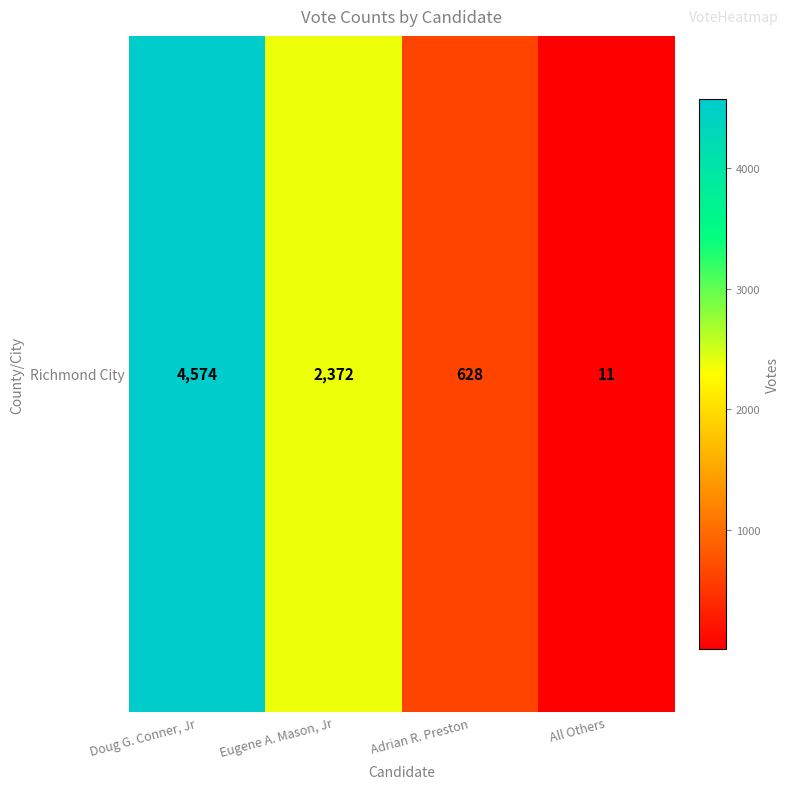

What is the greatest value displayed?

4574